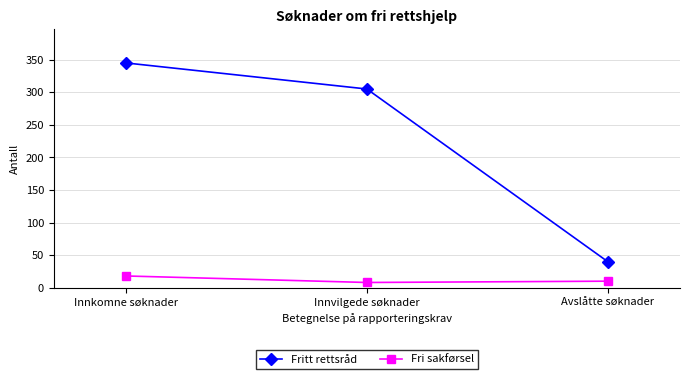

Is the value of Fritt rettsråd at Avslåtte søknader greater than the value of Fri sakførsel at Innkomne søknader?

Yes